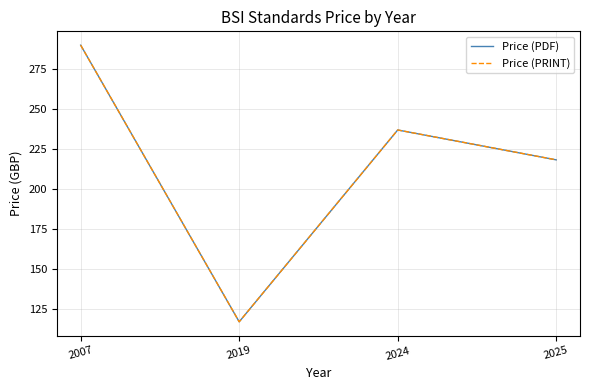

What is the difference between the Price (PRINT) values at 2024 and 2007?

53.0